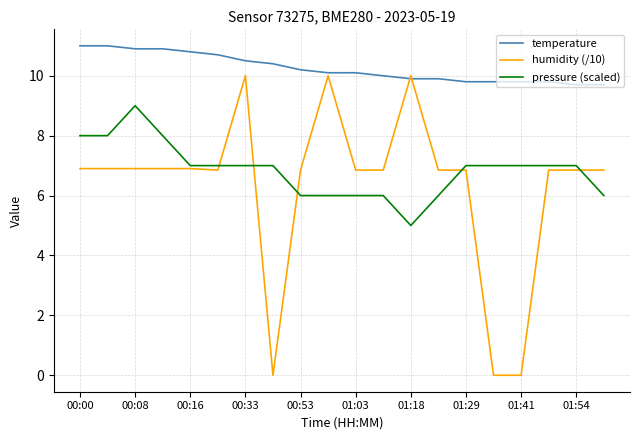

What is the sum of all humidity (/10) values?

126.2